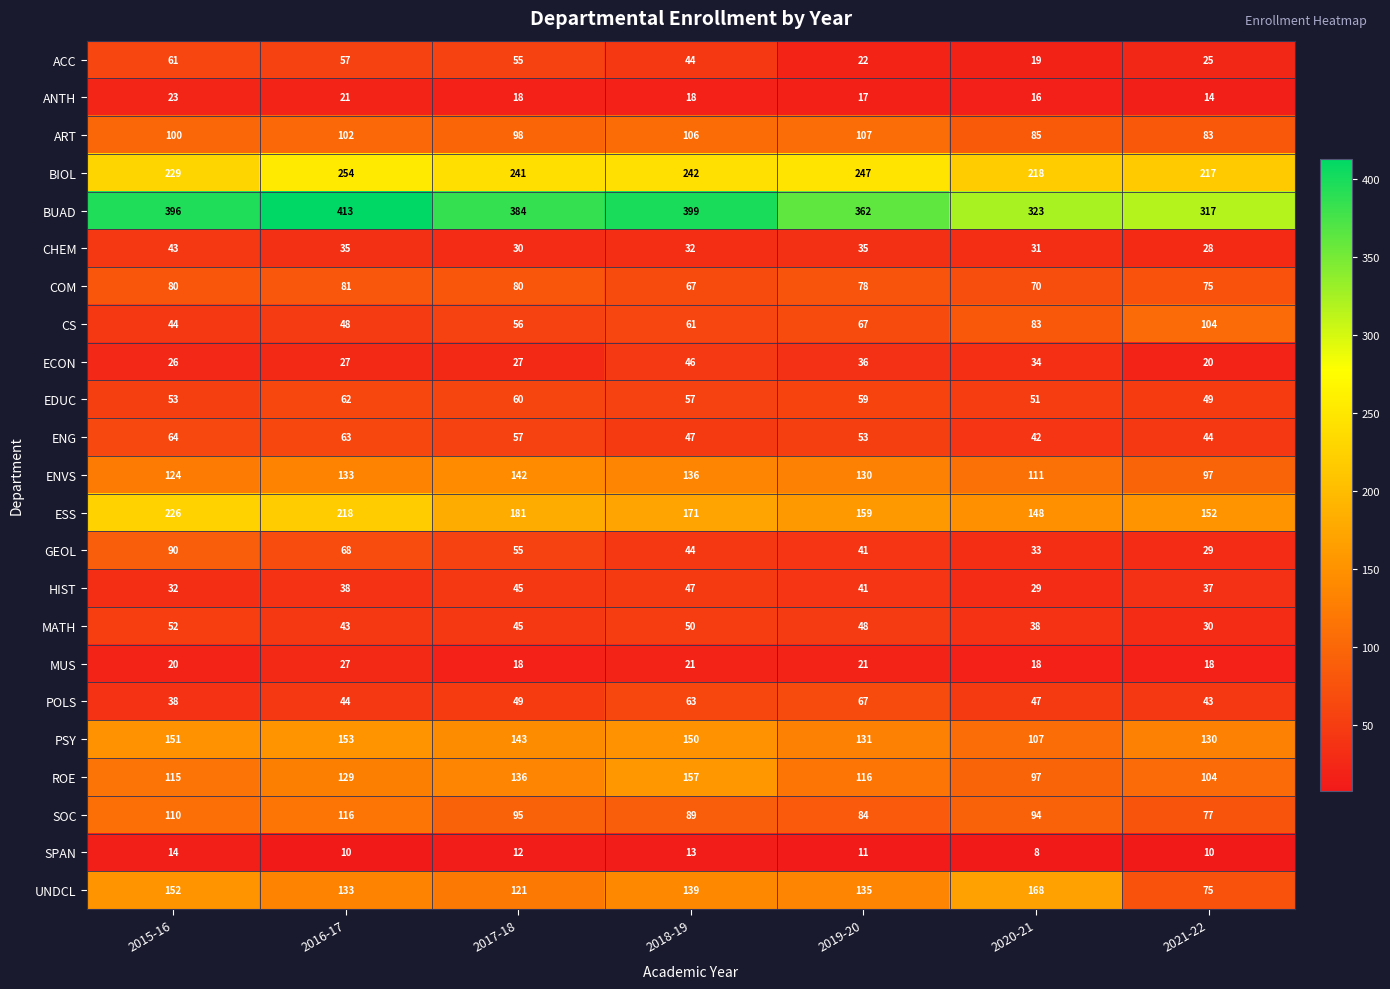

How many categories are shown in the chart?

7